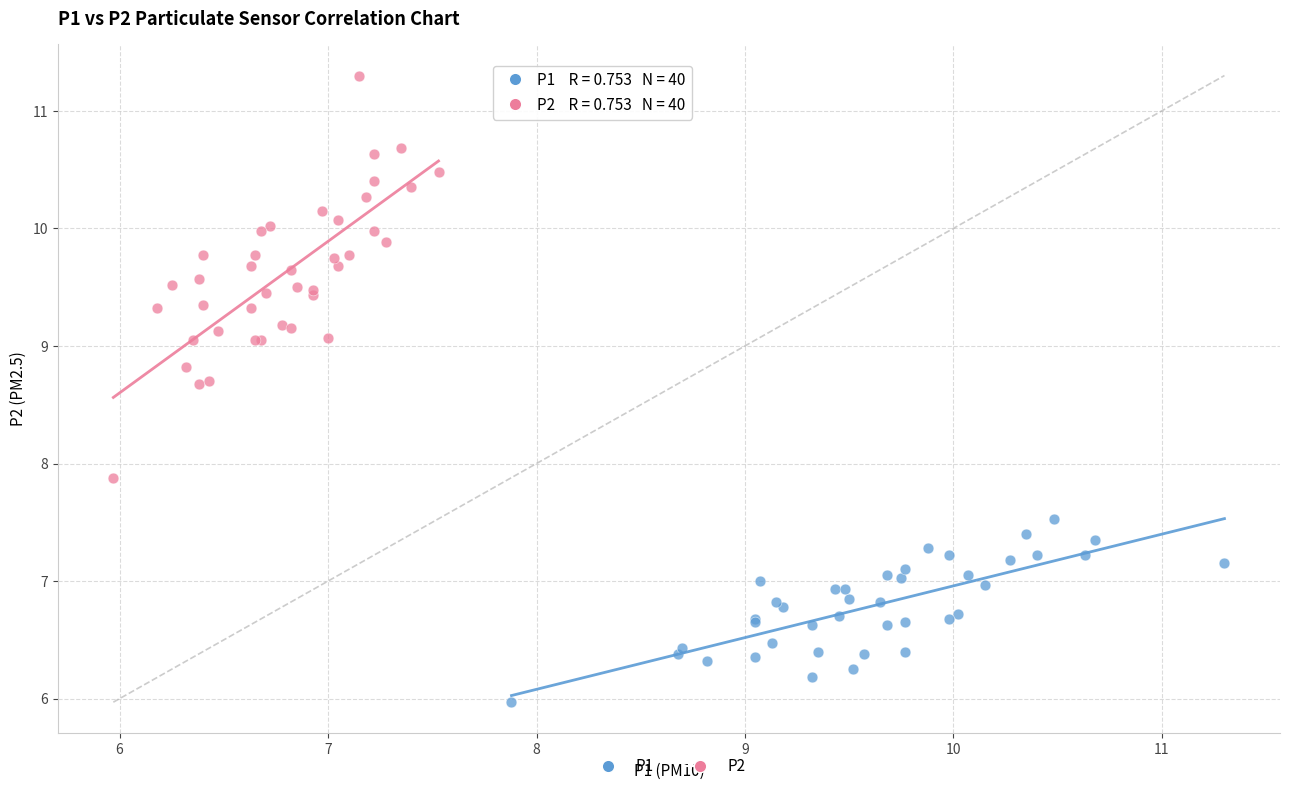

Which series contains the lowest Y value?

P1